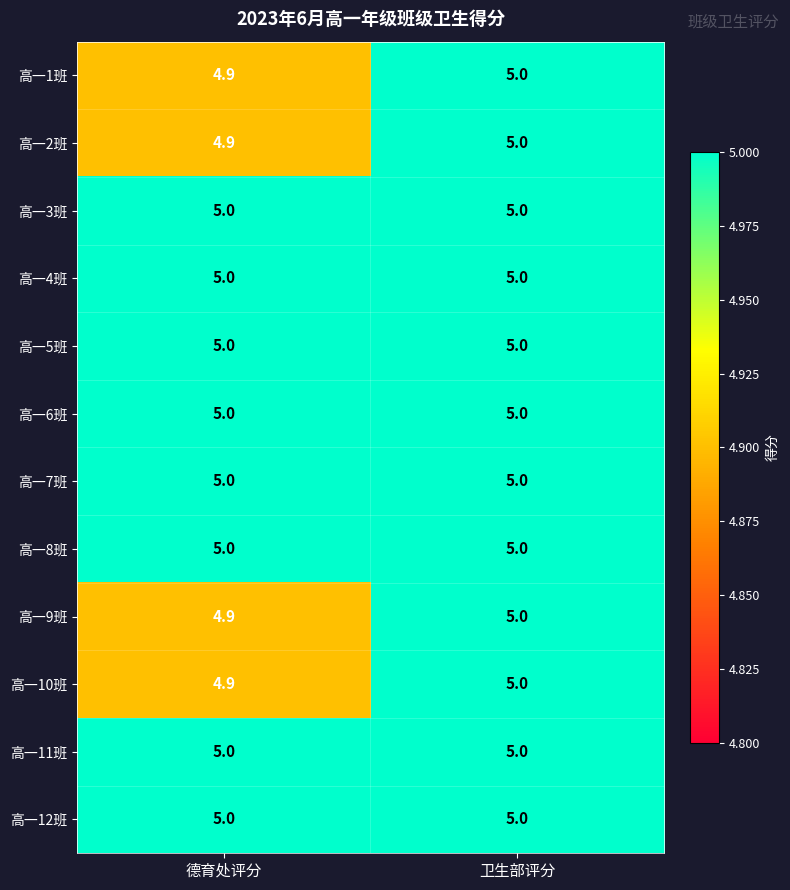

What is the total value across all series at 卫生部评分?

60.0